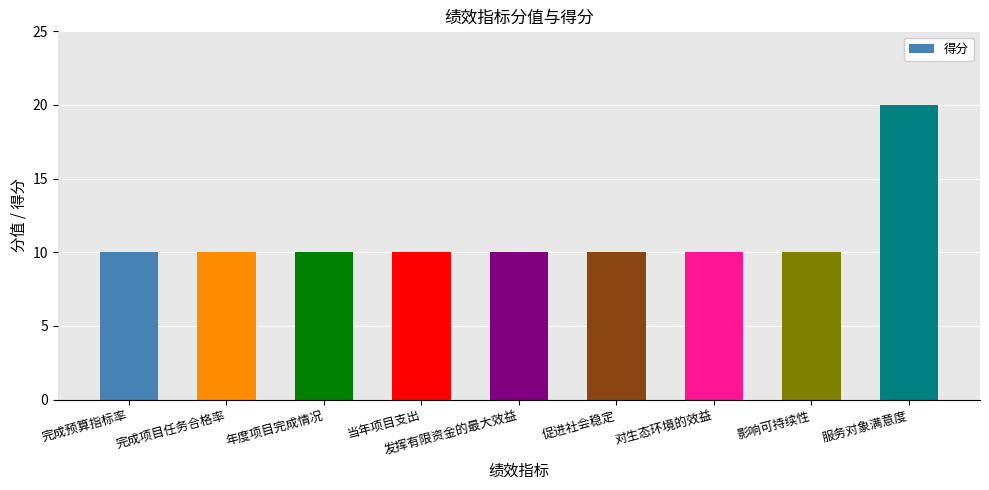

What is the smallest value displayed?

10